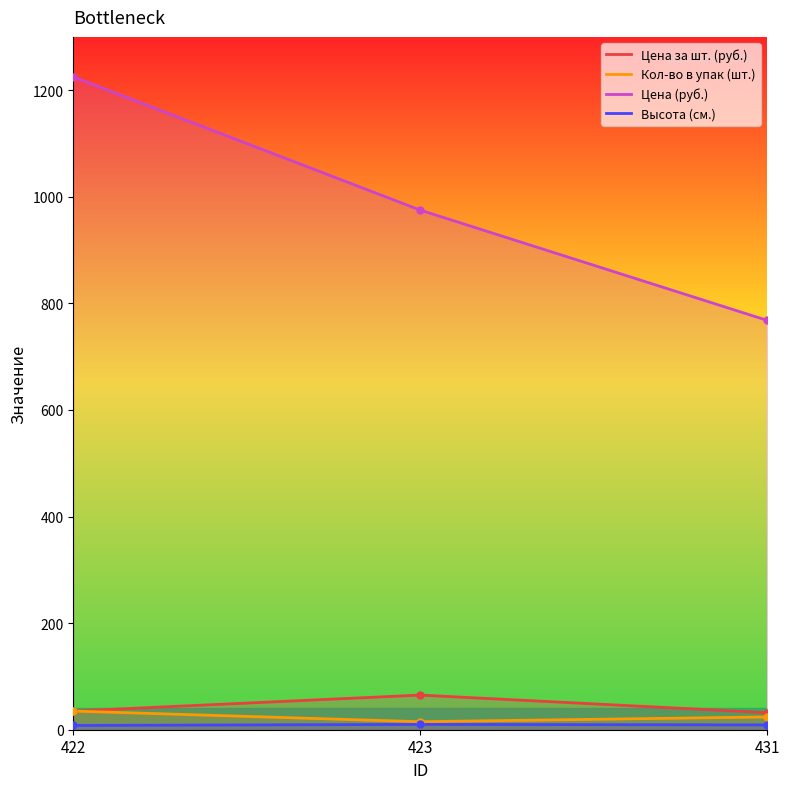

At which label does Высота (см.) first exceed 9?

423